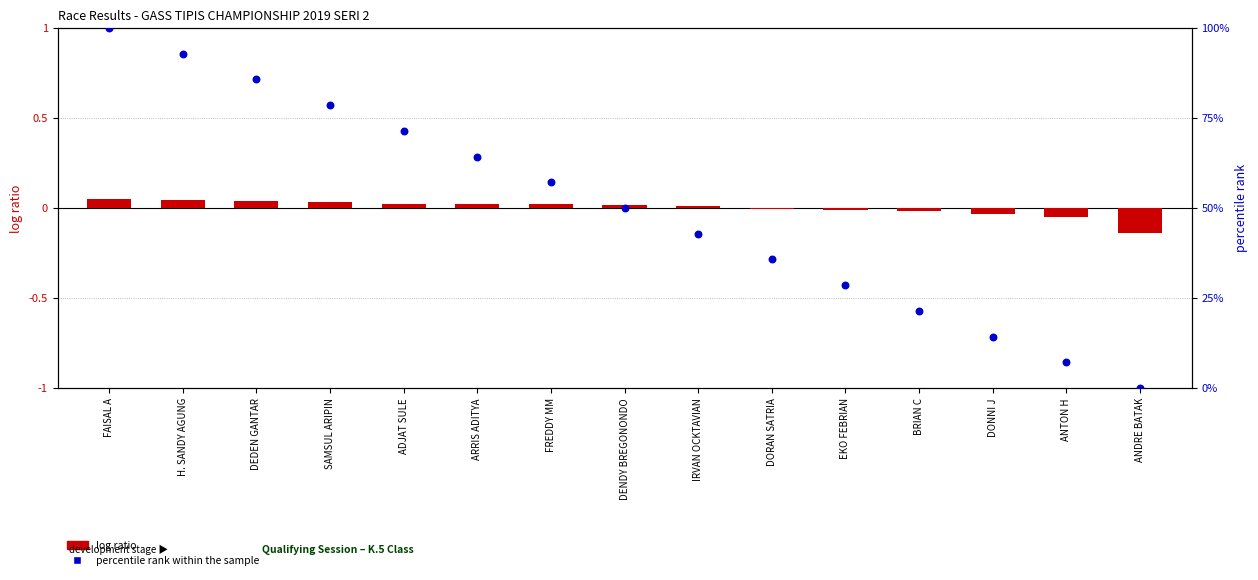

Which series contains the highest Y value?

percentile rank within the sample